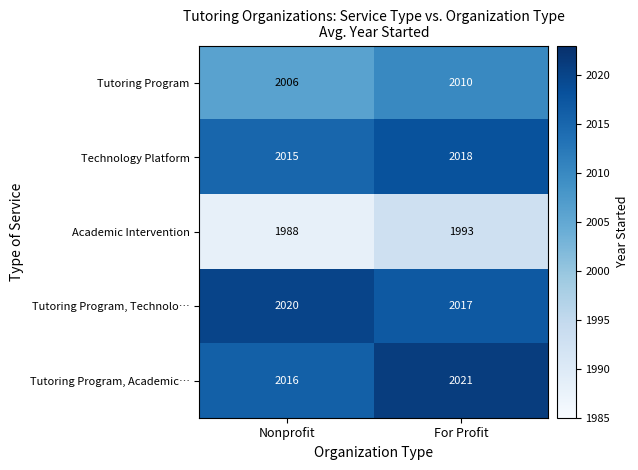

At how many categories does at least one series exceed 2015?

2